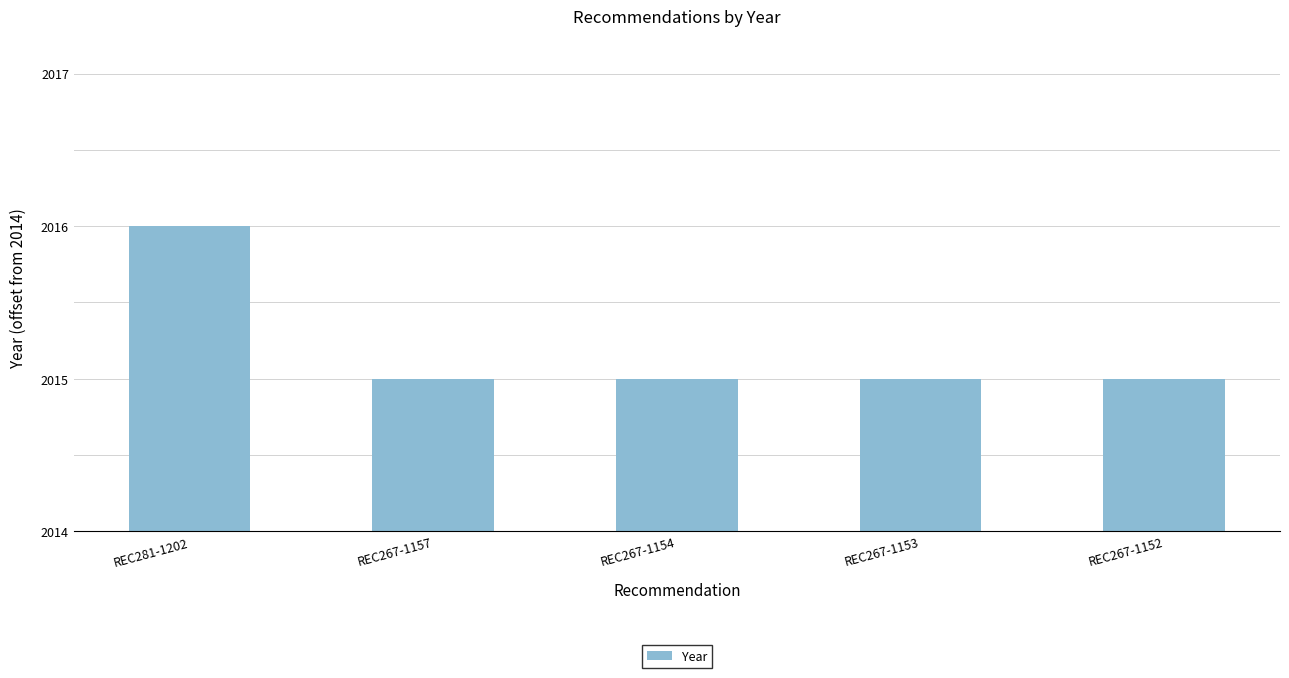

What position from the left is REC267-1153?

4